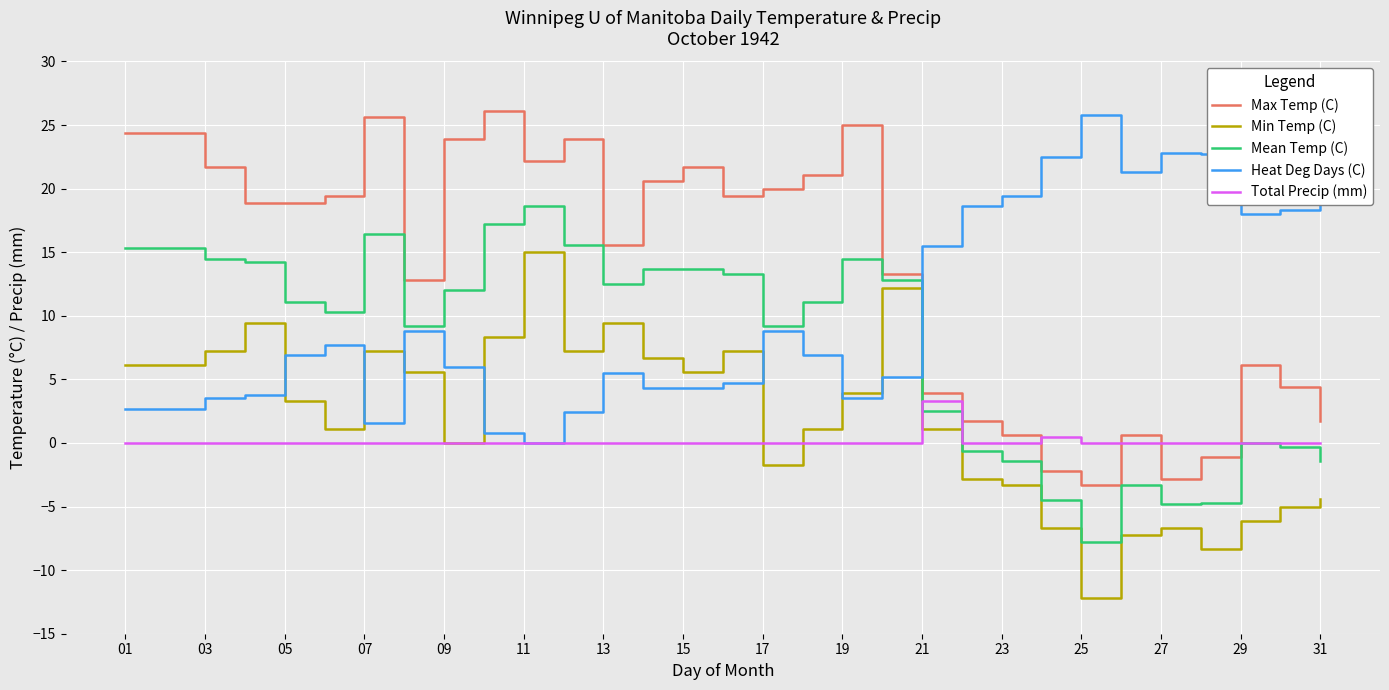

Which series has the widest spread of values?

Max Temp (C)